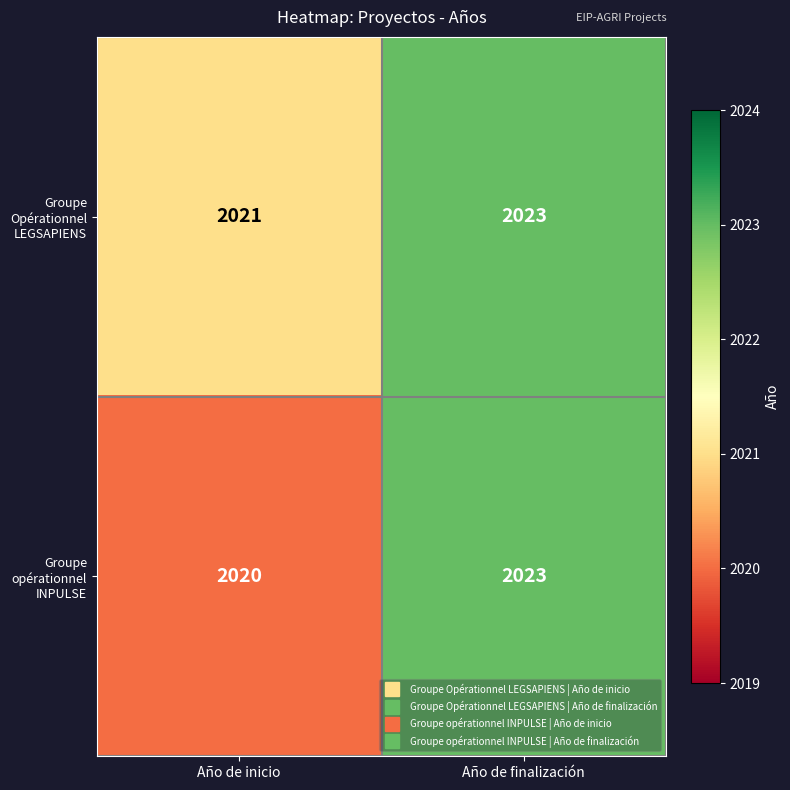

Reading right to left, extract all data points from this chart.

Groupe Opérationnel LEGSAPIENS: Año de finalización=2023	Año de inicio=2021
Groupe opérationnel INPULSE: Año de finalización=2023	Año de inicio=2020